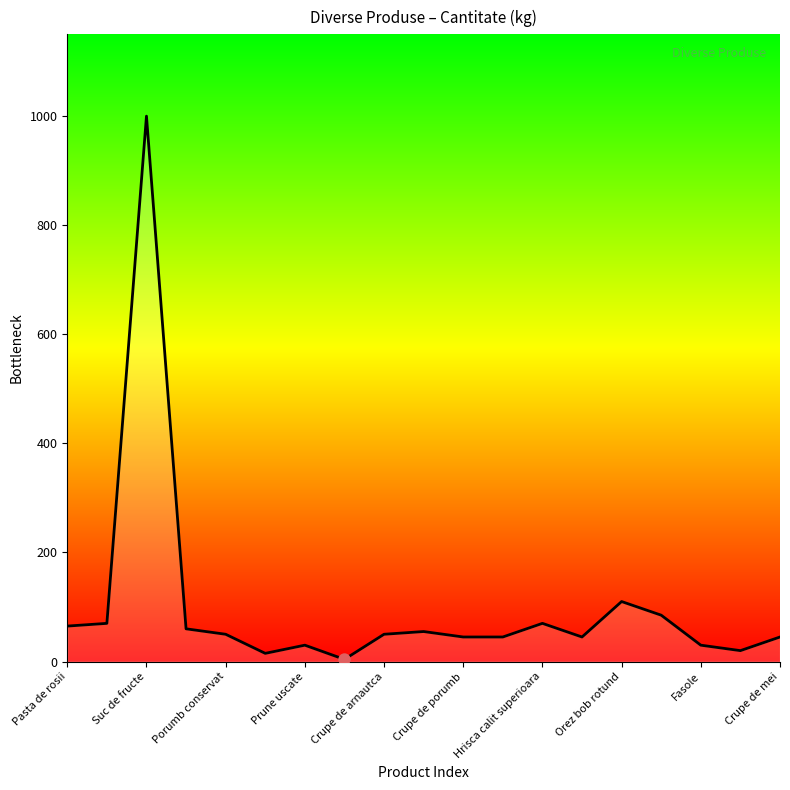

What is the maximum value shown in the chart?

1000